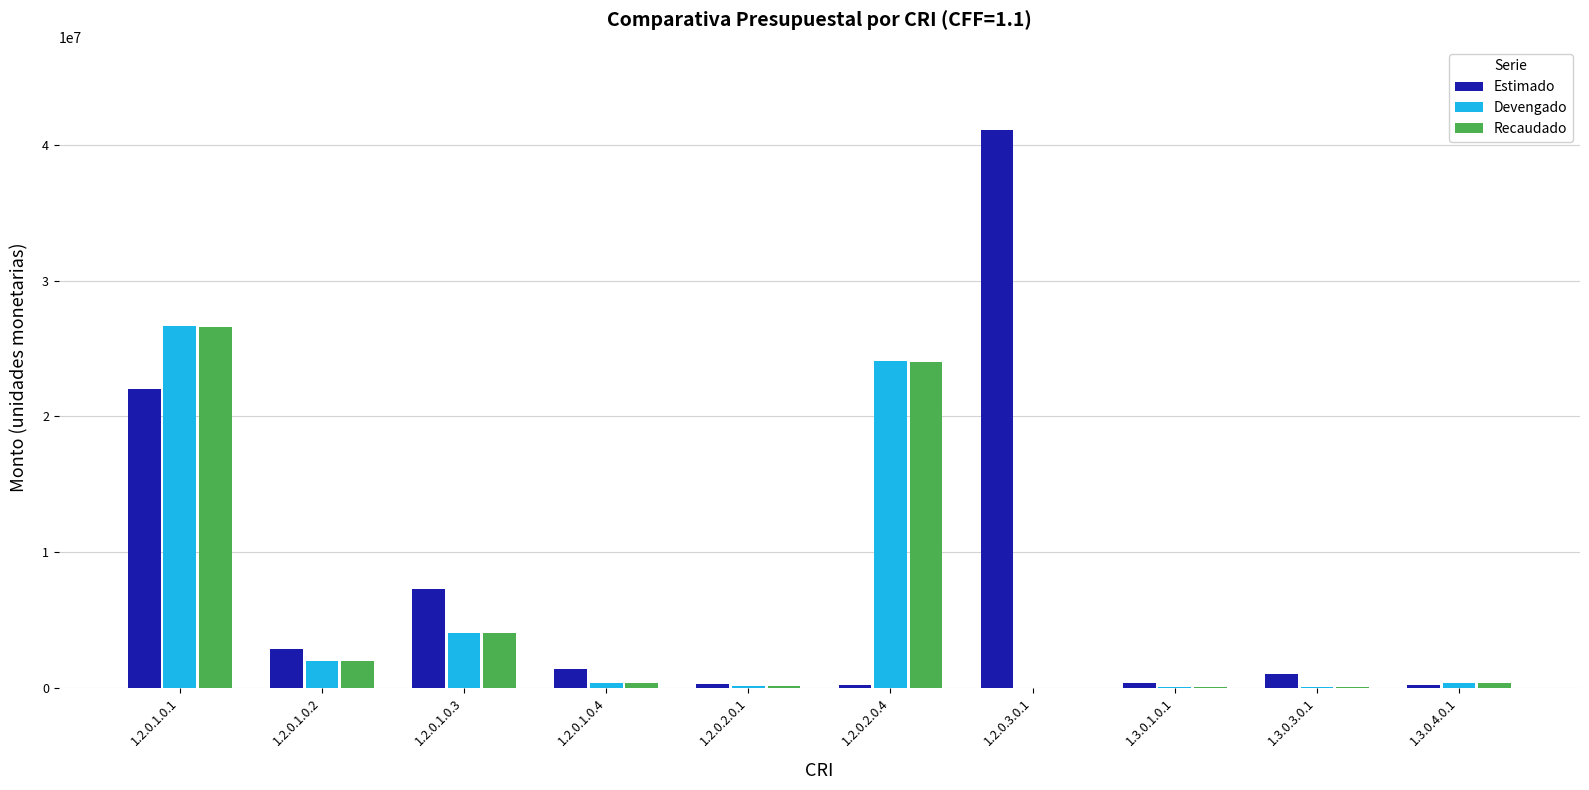

What is the sum of all Estimado values?

76447517.7